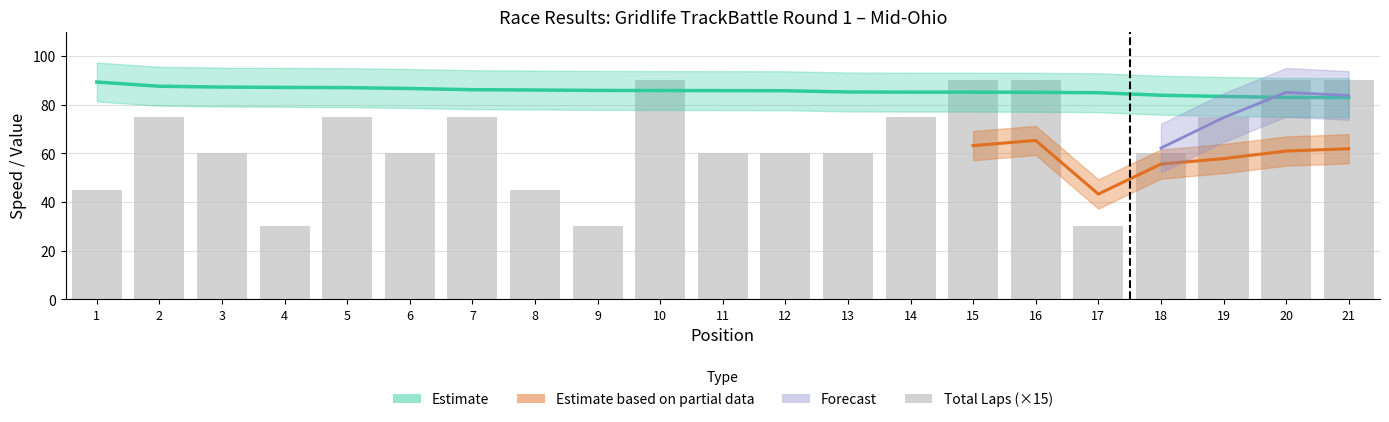

List the labels in order of value, smallest first.

4, 9, 17, 1, 8, 3, 6, 11, 12, 13, 18, 2, 5, 7, 14, 19, 10, 15, 16, 20, 21